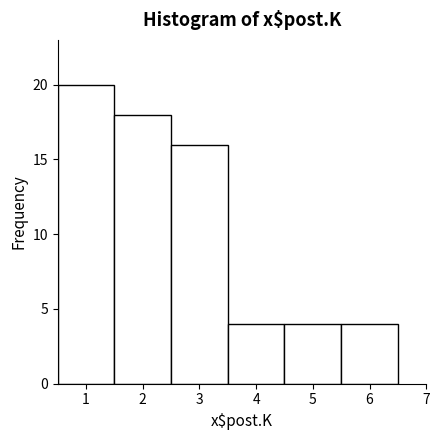

Reading left to right, list every bar in this chart as the range it spans on the x-axis followed by its height. The values are not printed on the chart, so give them approximately, as read against the axis.

0.5 to 1.5: 20
1.5 to 2.5: 18
2.5 to 3.5: 16
3.5 to 4.5: 4
4.5 to 5.5: 4
5.5 to 6.5: 4